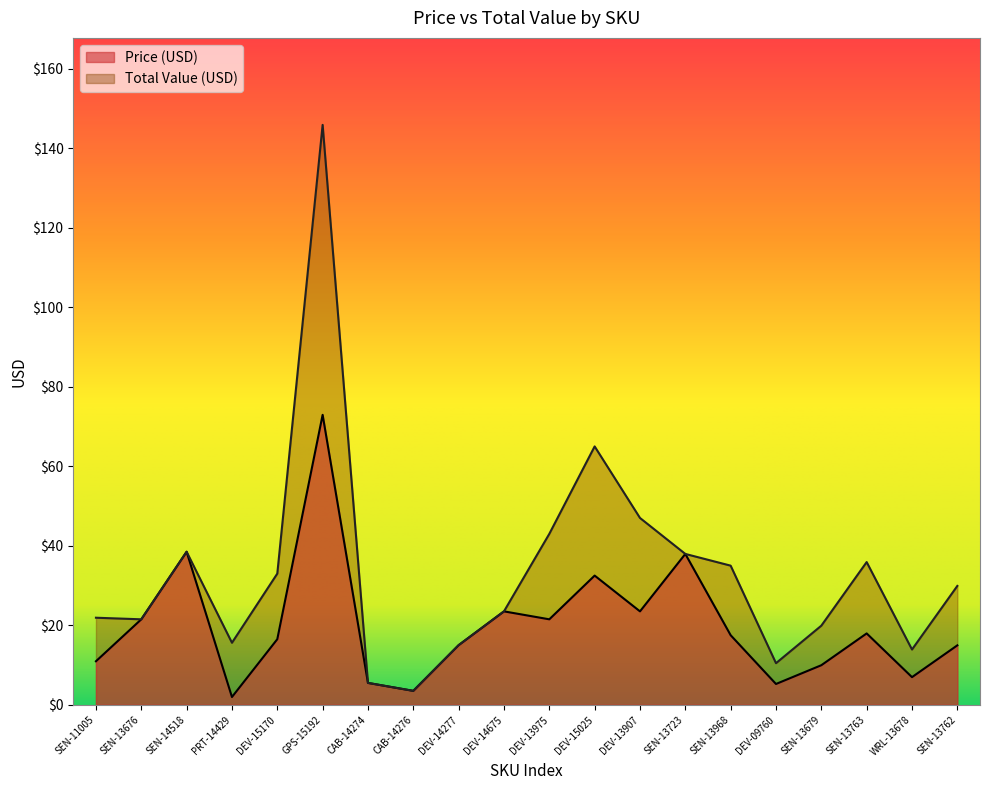

Reading left to right, extract all data points from this chart.

Price (USD): 10.9	21.5	38.5	1.9	16.5	73.0	5.5	3.5	15.0	23.5	21.5	32.5	23.5	38.0	17.5	5.2	9.9	17.9	7.0	14.9
Total Value (USD): 21.9	21.5	38.5	15.6	33.0	145.9	5.5	3.5	15.0	23.5	43.0	65.0	47.0	38.0	35.0	10.5	19.9	35.9	13.9	29.9